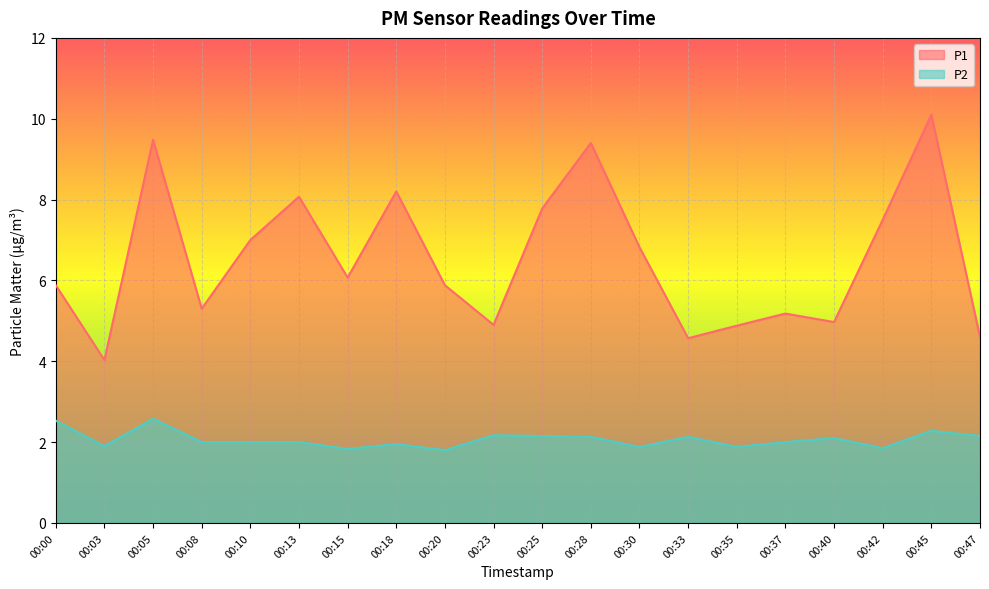

Reading right to left, transcribe all the data shown in this chart.

P1: 00:47=4.6	00:45=10.1	00:42=7.5	00:40=5.0	00:37=5.2	00:35=4.9	00:33=4.6	00:30=6.8	00:28=9.4	00:25=7.8	00:23=4.9	00:20=5.9	00:18=8.2	00:15=6.1	00:13=8.1	00:10=7.0	00:08=5.3	00:05=9.5	00:03=4.0	00:00=5.9
P2: 00:47=2.1	00:45=2.3	00:42=1.9	00:40=2.1	00:37=2.0	00:35=1.9	00:33=2.1	00:30=1.9	00:28=2.1	00:25=2.1	00:23=2.2	00:20=1.8	00:18=1.9	00:15=1.8	00:13=2.0	00:10=2.0	00:08=2.0	00:05=2.6	00:03=1.9	00:00=2.5